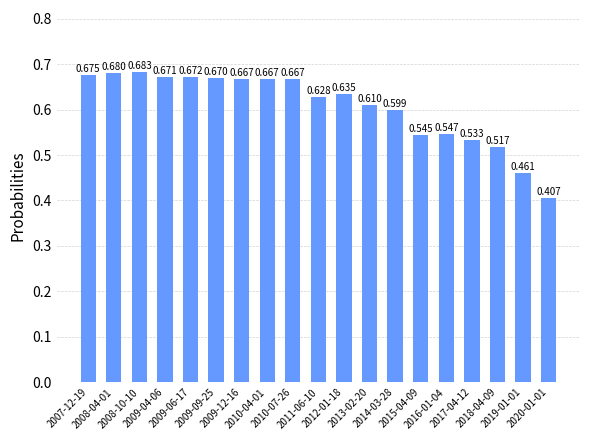

Does the chart contain stacked bars?

No